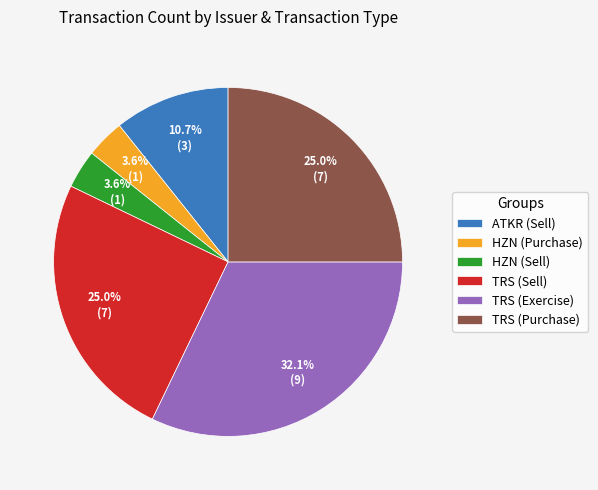

Is there any slice that represents more than half of the pie?

No